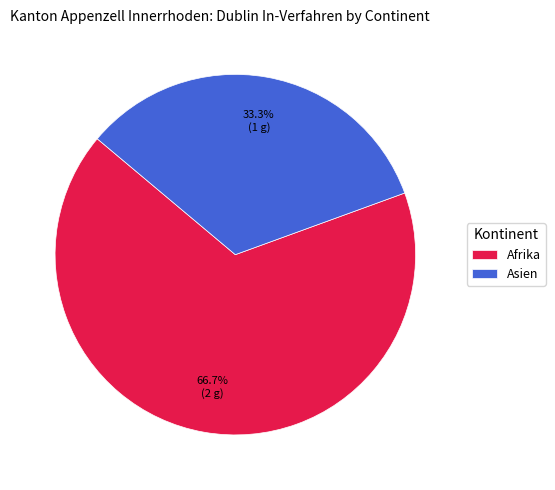

Combined, do Asien and Afrika account for over 50%?

Yes